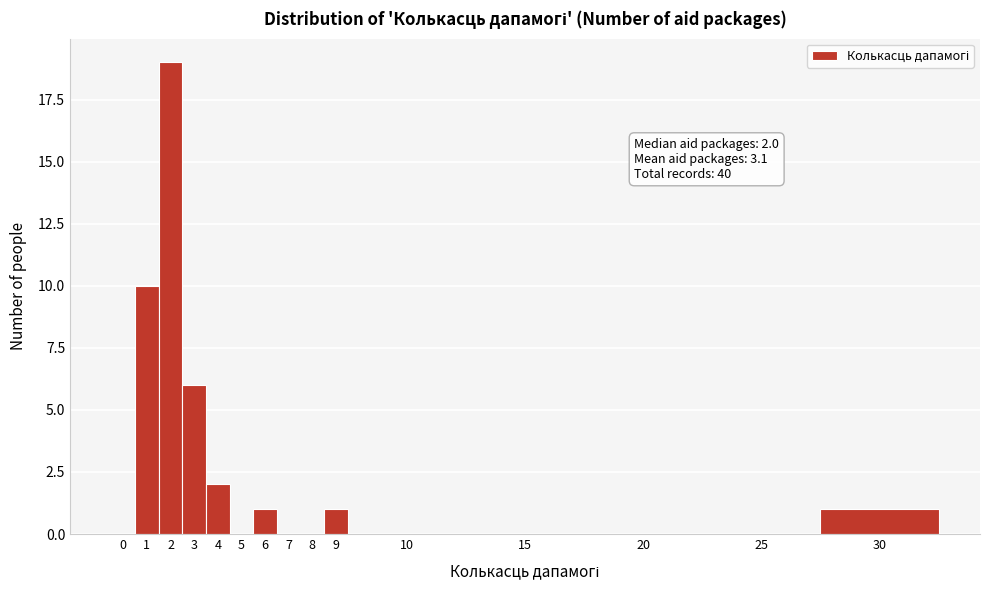

Reading left to right, extract all data points from this chart.

0=0	1=10	2=19	3=6	4=2	5=0	6=1	7=0	8=0	9=1	10=0	15=0	20=0	25=0	30=1